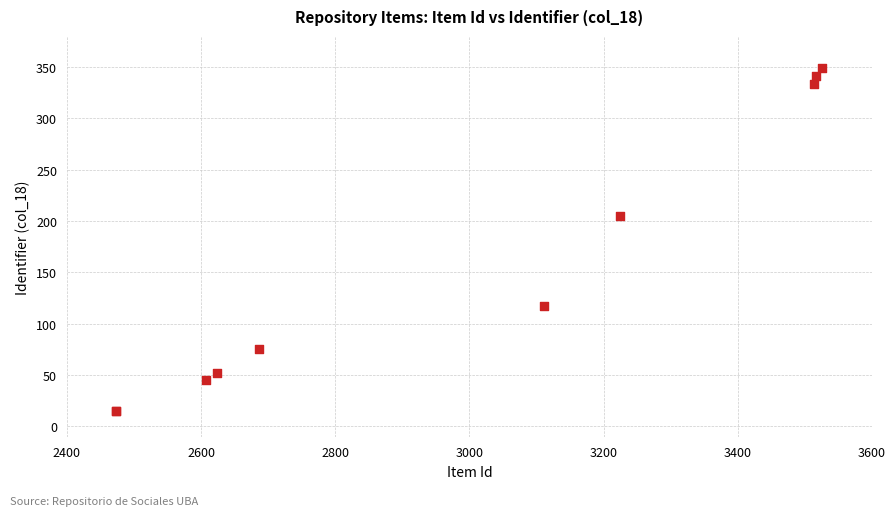

What Y value in the scatter plot is closest to 182?

205